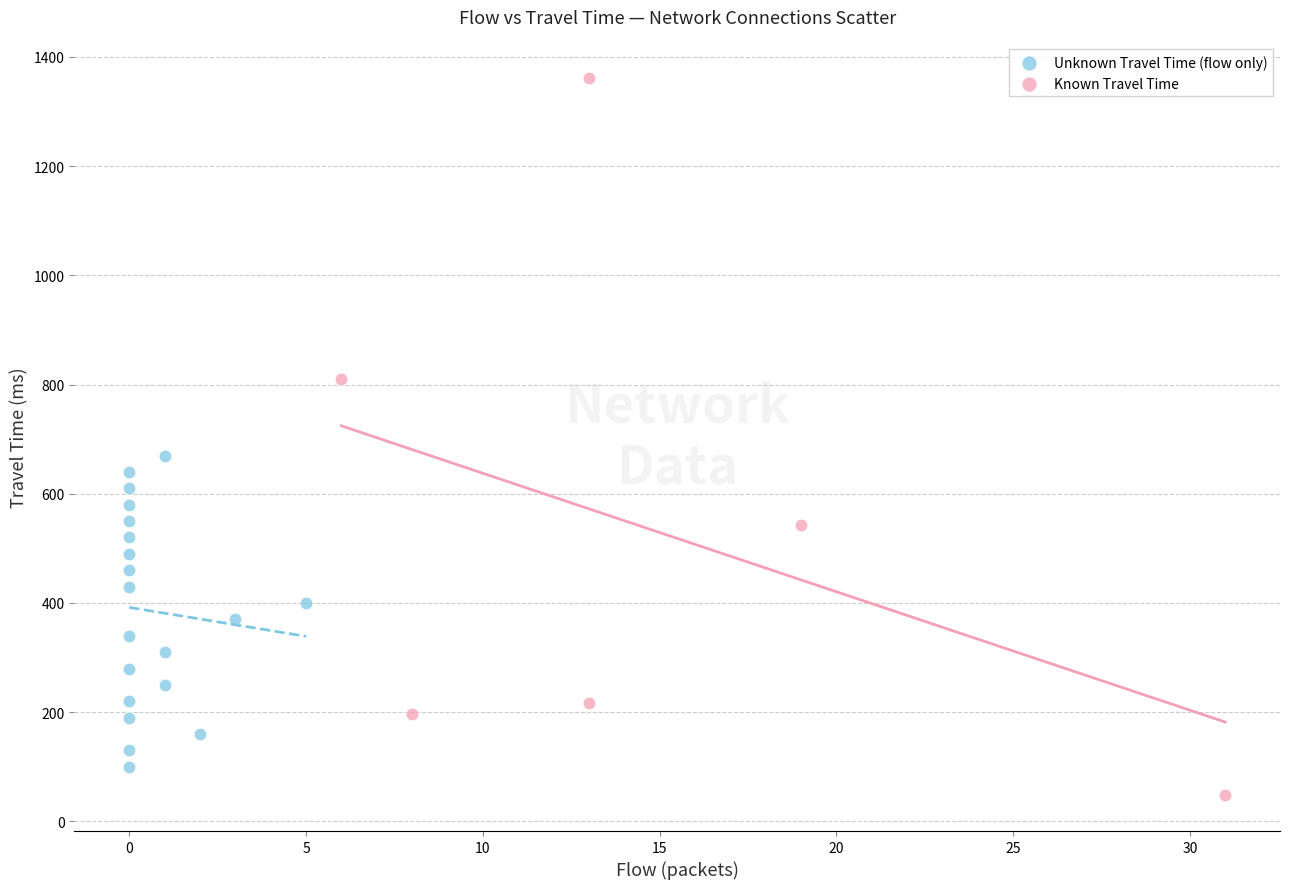

Which series contains the highest Y value?

Known Travel Time